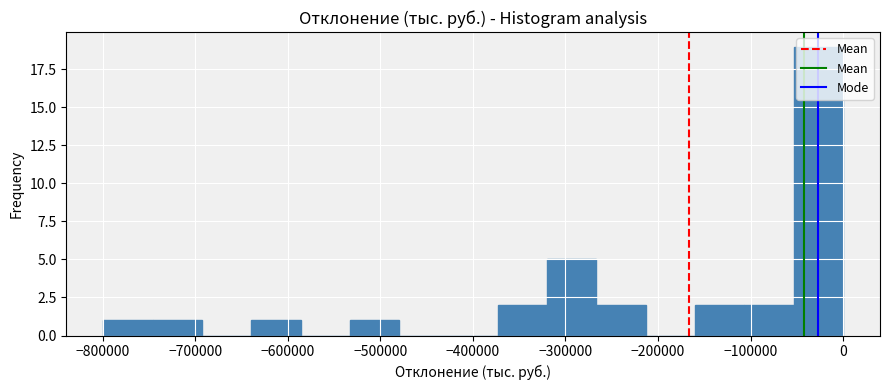

Reading left to right, transcribe this chart: for each bar, give the range it covers on the x-axis and its height. Neither the bar edges nor the heights are printed on the chart, so give them approximately, as read against the axes.

-800000 to -750000: 1
-750000 to -690000: 1
-690000 to -640000: 0
-640000 to -590000: 1
-590000 to -530000: 0
-530000 to -480000: 1
-480000 to -430000: 0
-430000 to -370000: 0
-370000 to -320000: 2
-320000 to -270000: 5
-270000 to -210000: 2
-210000 to -160000: 0
-160000 to -110000: 2
-110000 to -50000: 2
-50000 to 0: 19